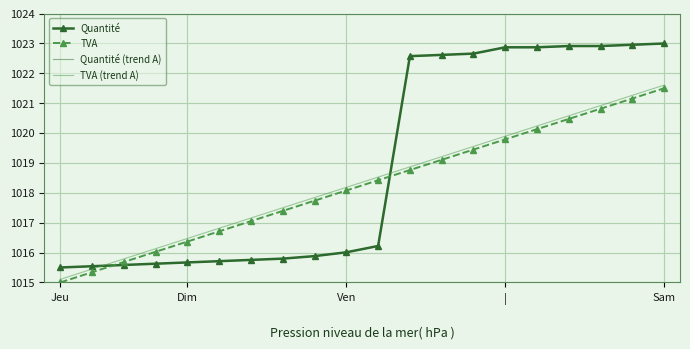

What is the lowest value of the TVA (trend A) series?

1015.1